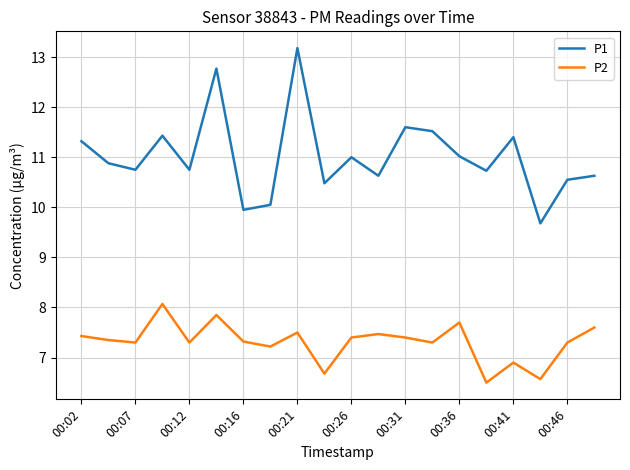

Which series has the widest spread of values?

P1